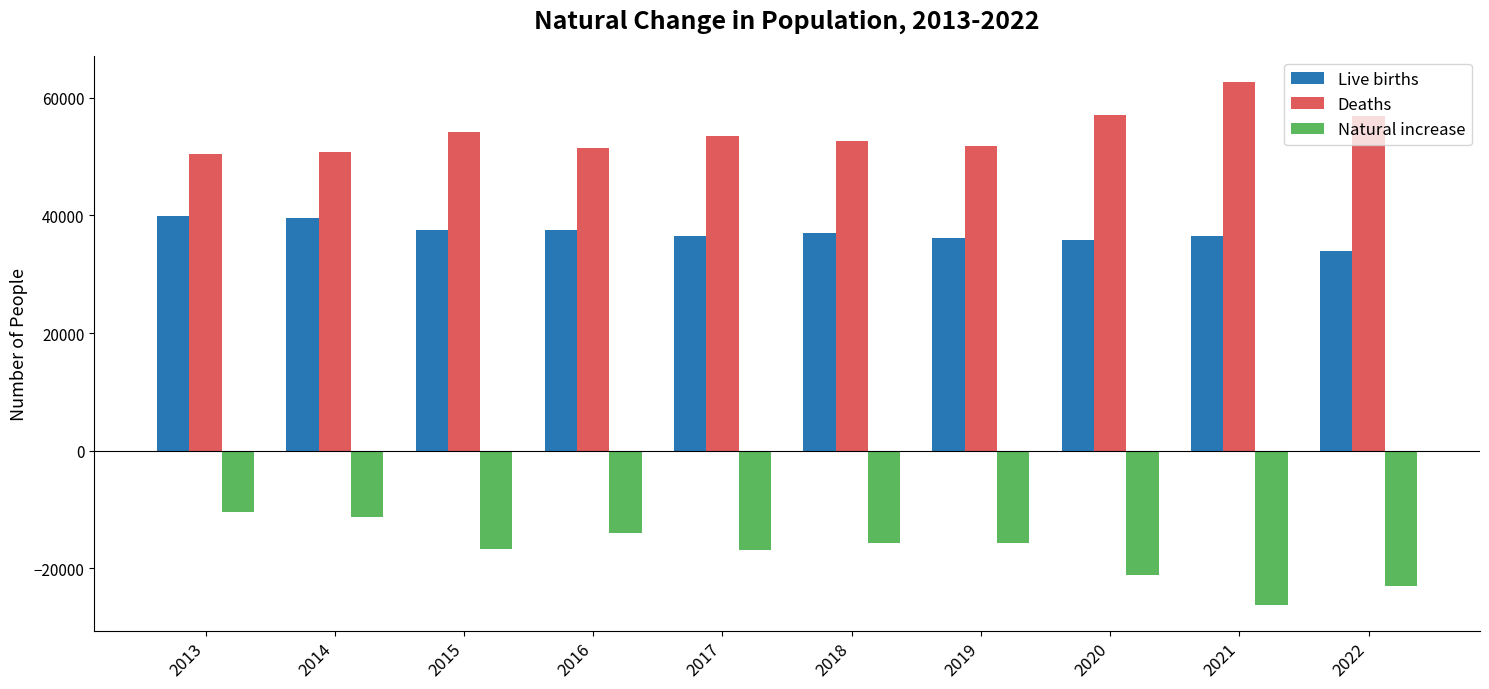

Is the value of Natural increase at 2018 greater than the value of Live births at 2018?

No